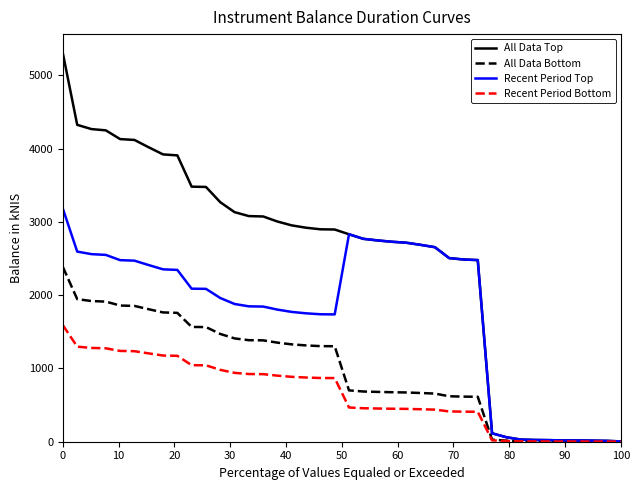

Which series has the largest total across all categories?

All Data Top